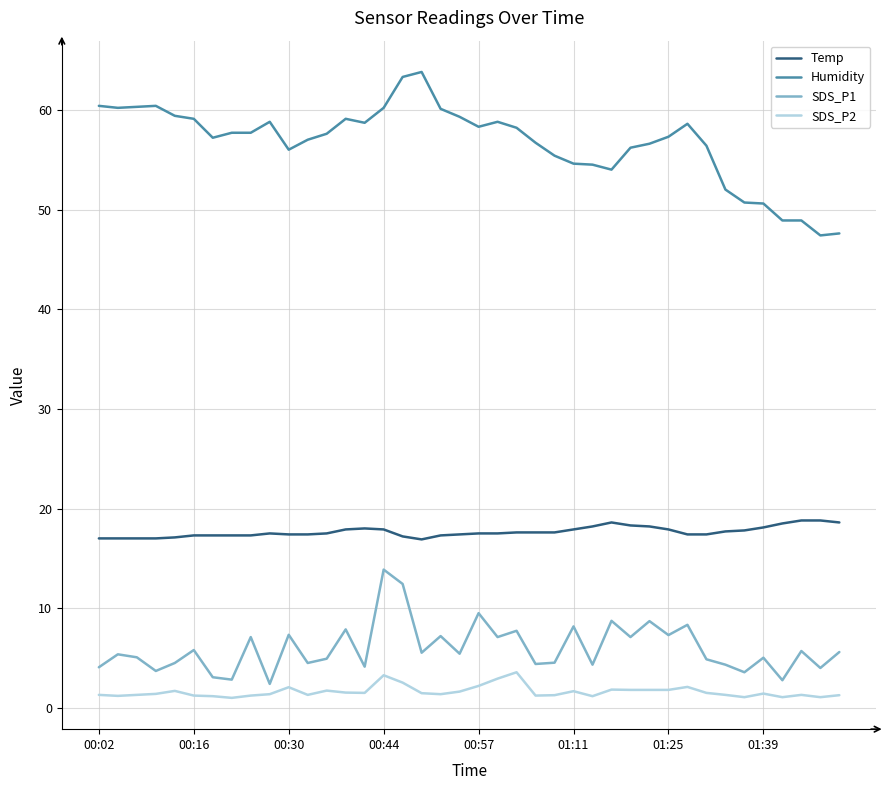

Which series has the widest spread of values?

Humidity